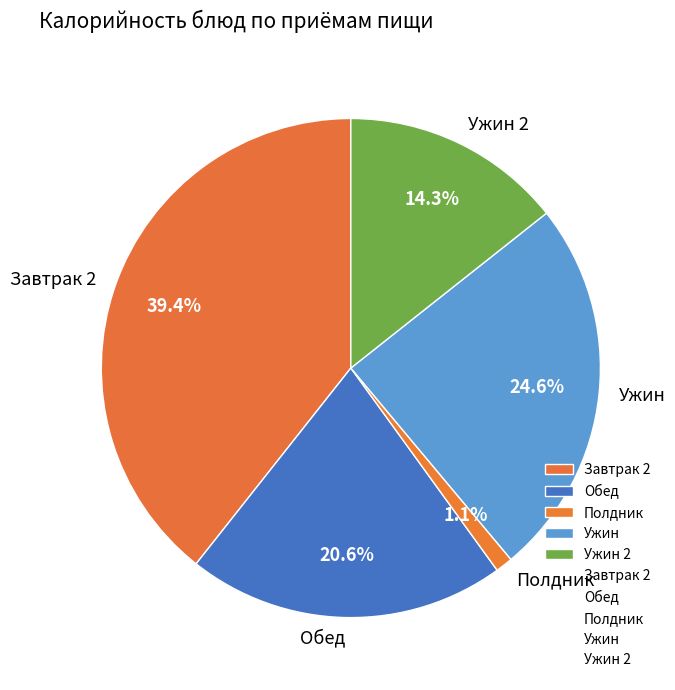

To the nearest percent, what is the average slice percentage?

20%